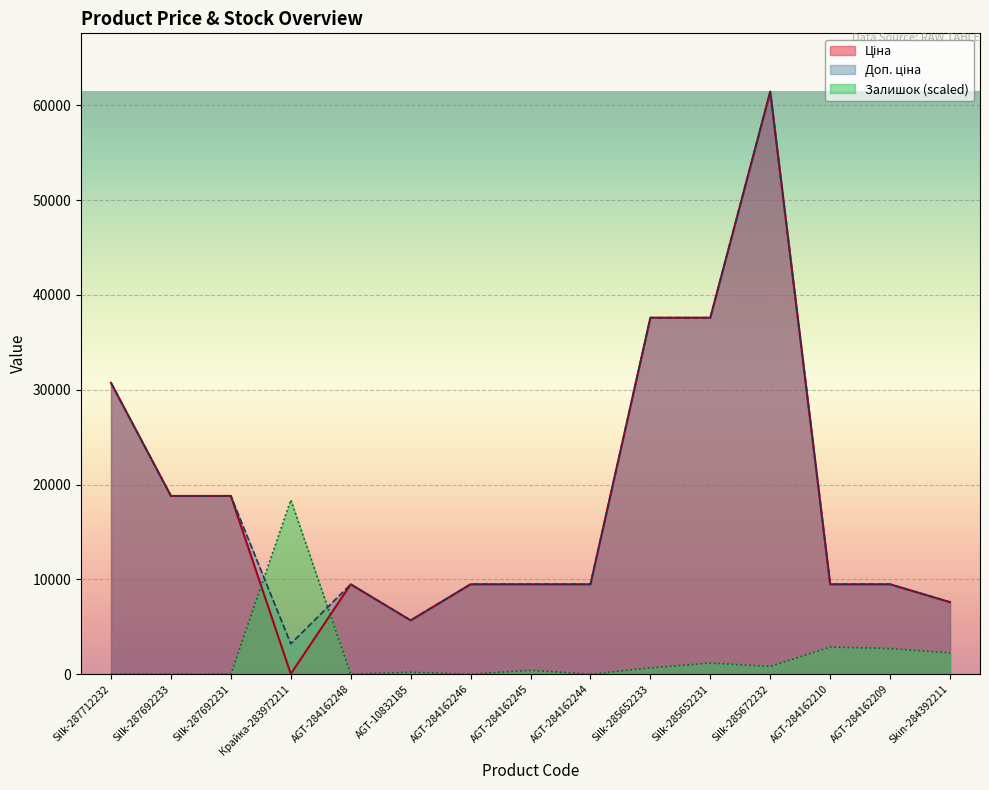

What is the lowest value of the Доп. ціна series?

3205.0